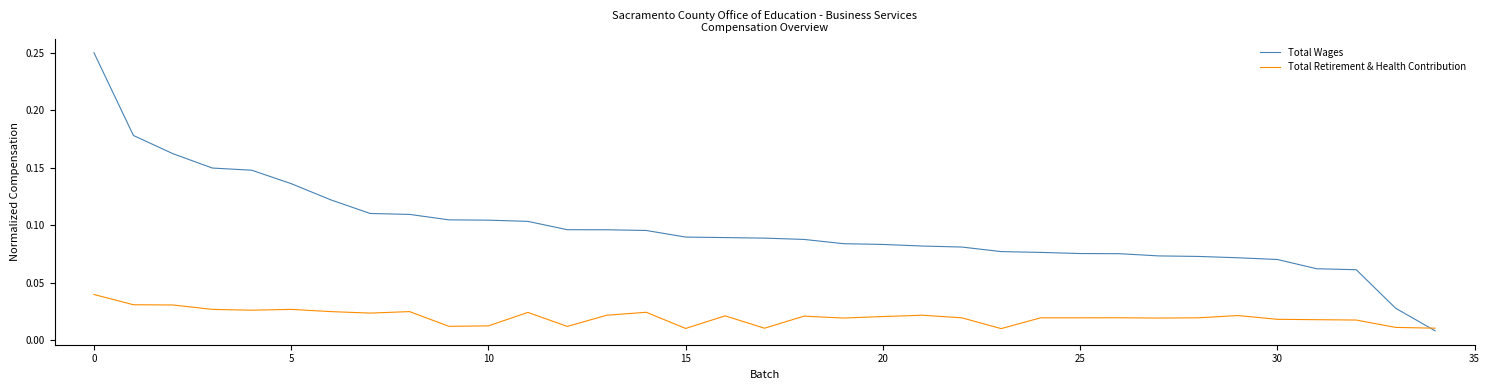

List the series in order of their peak value, highest first.

Total Wages, Total Retirement & Health Contribution